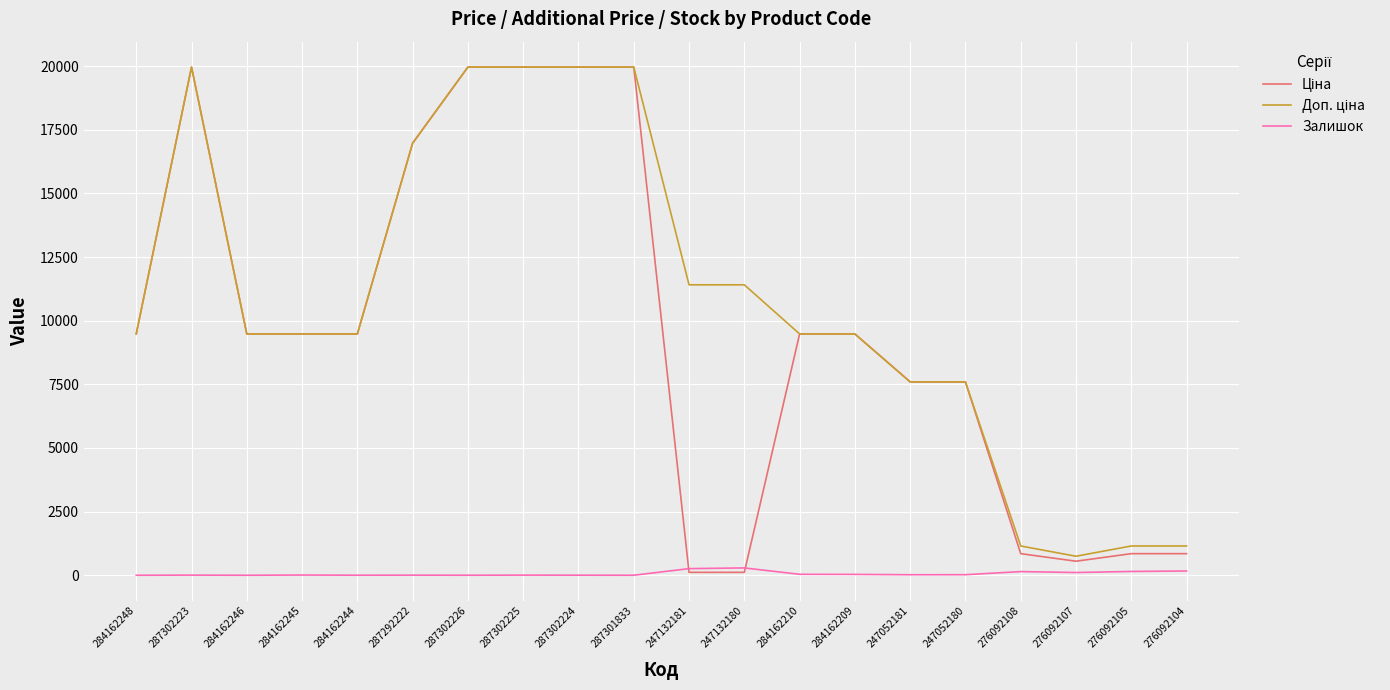

Does the chart display data point markers on the line(s)?

No